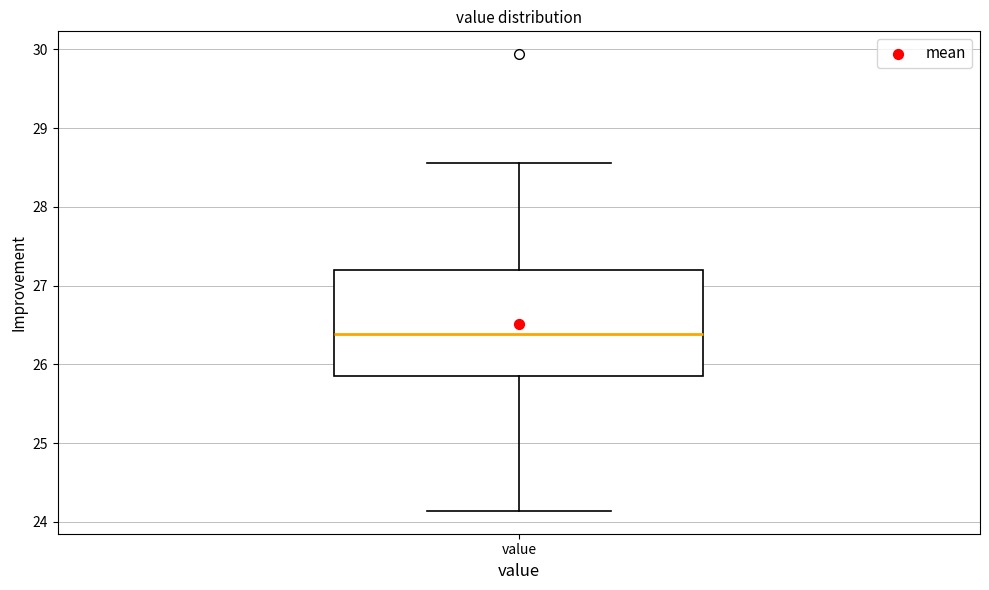

Transcribe this box plot: give where the median line is, the range the box spans, and where the two whiskers end, as read against the y-axis. The values are not printed on the chart, so give them approximately, as read against the axis.

median 26.4, box 25.9 to 27.2, whiskers 24.1 to 28.6